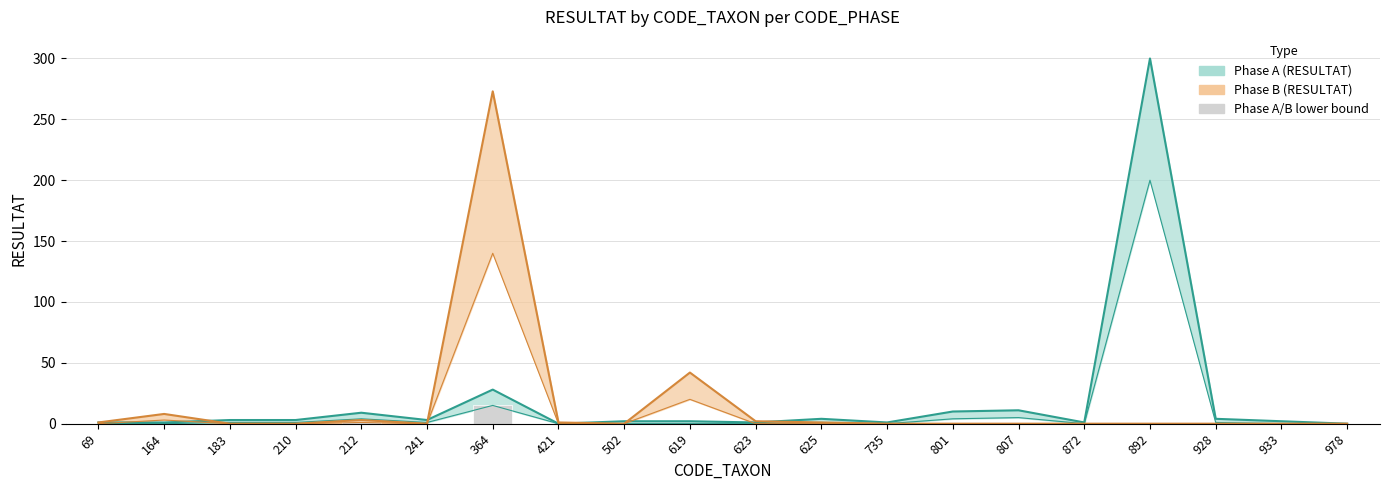

Is it true that the value at 623 is -7?

False